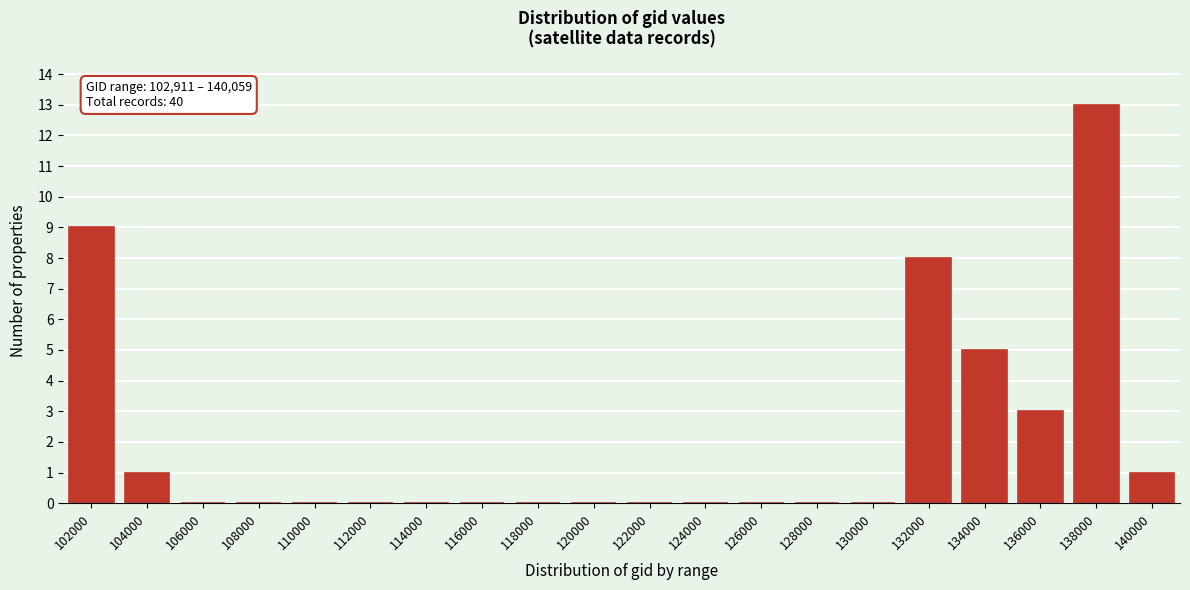

Reading left to right, transcribe all the data shown in this chart.

102000=9	104000=1	106000=0	108000=0	110000=0	112000=0	114000=0	116000=0	118000=0	120000=0	122000=0	124000=0	126000=0	128000=0	130000=0	132000=8	134000=5	136000=3	138000=13	140000=1